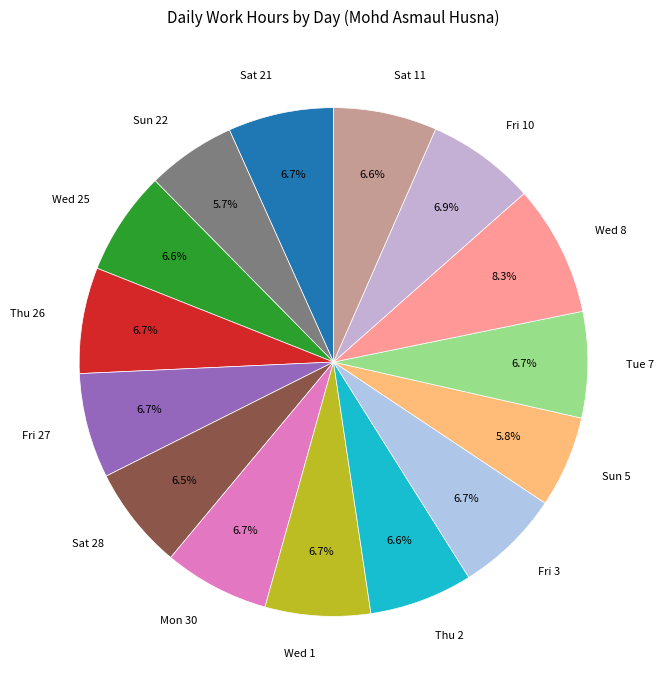

To the nearest percent, what is the combined percentage of Thu 2 and Sun 5?

12%